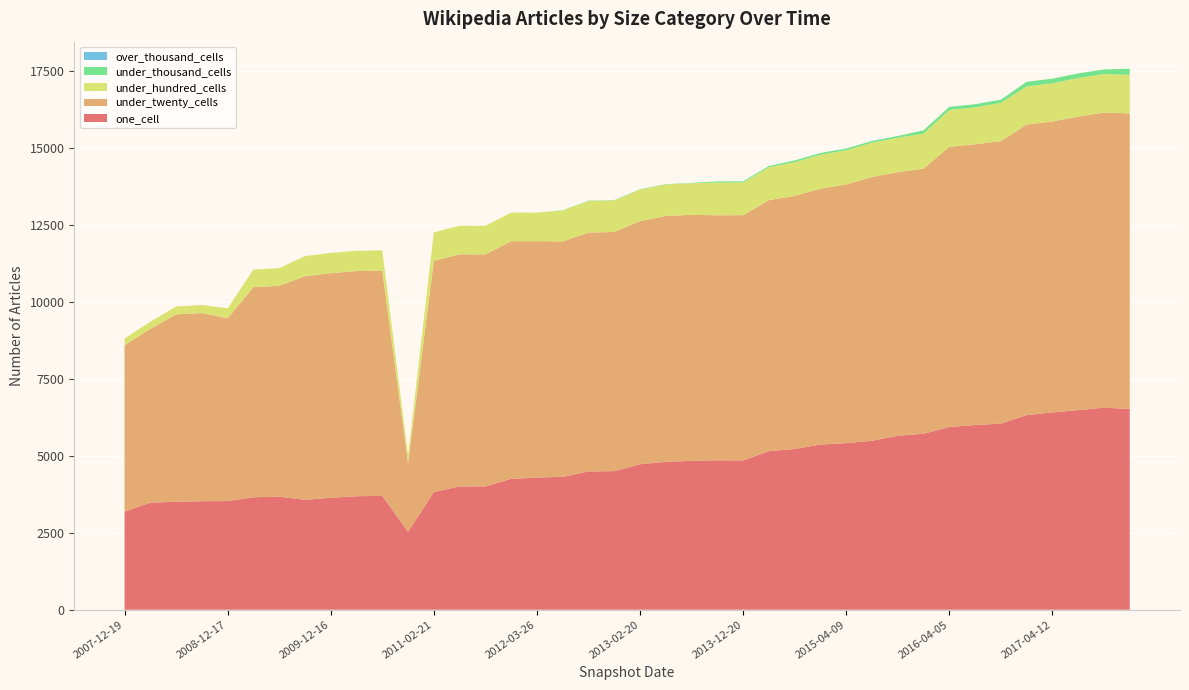

Reading right to left, list all the values displayed in this chart.

one_cell: 2017-12-22=6521	2017-10-12=6560	2017-07-24=6481	2017-04-12=6407	2016-12-27=6319	2016-10-07=6044	2016-07-04=5997	2016-04-05=5933	2016-01-04=5714	2015-10-01=5650	2015-07-03=5486	2015-04-09=5410	2015-01-19=5363	2014-09-08=5219	2014-03-28=5149	2013-12-20=4847	2013-09-10=4853	2013-07-09=4834	2013-05-21=4801	2013-02-20=4724	2012-12-11=4500	2012-10-31=4491	2012-07-13=4314	2012-03-26=4291	2012-01-18=4249	2011-09-05=4003	2011-06-10=4006	2011-02-21=3820	2010-11-17=2532	2010-07-26=3697	2010-04-01=3685	2009-12-16=3634	2009-09-25=3569	2009-06-17=3670	2009-04-06=3652	2008-12-17=3528	2008-10-10=3523	2008-06-27=3506	2008-04-01=3475	2007-12-19=3185
under_twenty_cells: 2017-12-22=9598	2017-10-12=9587	2017-07-24=9533	2017-04-12=9449	2016-12-27=9436	2016-10-07=9173	2016-07-04=9118	2016-04-05=9101	2016-01-04=8611	2015-10-01=8561	2015-07-03=8567	2015-04-09=8404	2015-01-19=8310	2014-09-08=8219	2014-03-28=8152	2013-12-20=7964	2013-09-10=7957	2013-07-09=7990	2013-05-21=7984	2013-02-20=7898	2012-12-11=7767	2012-10-31=7758	2012-07-13=7646	2012-03-26=7679	2012-01-18=7720	2011-09-05=7537	2011-06-10=7537	2011-02-21=7511	2010-11-17=2232	2010-07-26=7315	2010-04-01=7312	2009-12-16=7296	2009-09-25=7262	2009-06-17=6848	2009-04-06=6824	2008-12-17=5935	2008-10-10=6111	2008-06-27=6084	2008-04-01=5646	2007-12-19=5403
under_hundred_cells: 2017-12-22=1252	2017-10-12=1249	2017-07-24=1252	2017-04-12=1241	2016-12-27=1239	2016-10-07=1242	2016-07-04=1197	2016-04-05=1194	2016-01-04=1138	2015-10-01=1117	2015-07-03=1113	2015-04-09=1108	2015-01-19=1102	2014-09-08=1097	2014-03-28=1069	2013-12-20=1064	2013-09-10=1063	2013-07-09=1027	2013-05-21=1024	2013-02-20=1023	2012-12-11=1024	2012-10-31=1023	2012-07-13=1004	2012-03-26=925	2012-01-18=929	2011-09-05=929	2011-06-10=929	2011-02-21=925	2010-11-17=256	2010-07-26=658	2010-04-01=658	2009-12-16=658	2009-09-25=654	2009-06-17=574	2009-04-06=573	2008-12-17=324	2008-10-10=260	2008-06-27=257	2008-04-01=231	2007-12-19=220
under_thousand_cells: 2017-12-22=198	2017-10-12=150	2017-07-24=150	2017-04-12=150	2016-12-27=150	2016-10-07=104	2016-07-04=104	2016-04-05=104	2016-01-04=104	2015-10-01=56	2015-07-03=56	2015-04-09=56	2015-01-19=56	2014-09-08=56	2014-03-28=38	2013-12-20=38	2013-09-10=38	2013-07-09=11	2013-05-21=11	2013-02-20=11	2012-12-11=10	2012-10-31=10	2012-07-13=10	2012-03-26=0	2012-01-18=0	2011-09-05=0	2011-06-10=0	2011-02-21=0	2010-11-17=0	2010-07-26=0	2010-04-01=0	2009-12-16=0	2009-09-25=0	2009-06-17=0	2009-04-06=0	2008-12-17=0	2008-10-10=0	2008-06-27=0	2008-04-01=0	2007-12-19=0
over_thousand_cells: 2017-12-22=0	2017-10-12=0	2017-07-24=0	2017-04-12=0	2016-12-27=0	2016-10-07=0	2016-07-04=0	2016-04-05=0	2016-01-04=0	2015-10-01=0	2015-07-03=0	2015-04-09=0	2015-01-19=0	2014-09-08=0	2014-03-28=0	2013-12-20=0	2013-09-10=0	2013-07-09=0	2013-05-21=0	2013-02-20=0	2012-12-11=0	2012-10-31=0	2012-07-13=0	2012-03-26=0	2012-01-18=0	2011-09-05=0	2011-06-10=0	2011-02-21=0	2010-11-17=0	2010-07-26=0	2010-04-01=0	2009-12-16=0	2009-09-25=0	2009-06-17=0	2009-04-06=0	2008-12-17=0	2008-10-10=0	2008-06-27=0	2008-04-01=0	2007-12-19=0